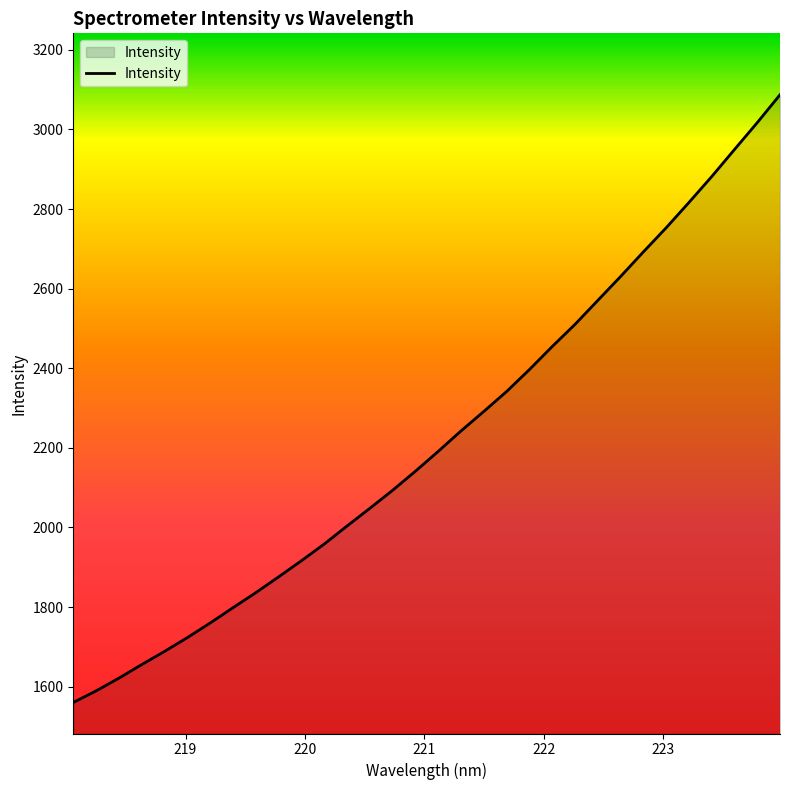

What is the sum of all values?

71097.6